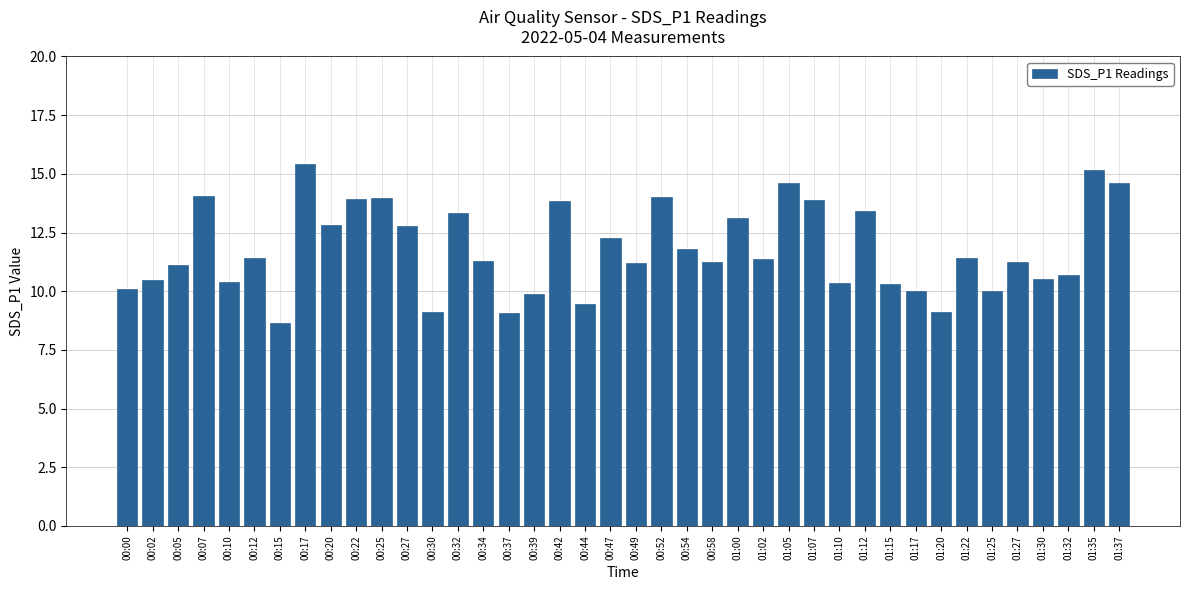

What is the difference between the maximum and second lowest values?

6.3